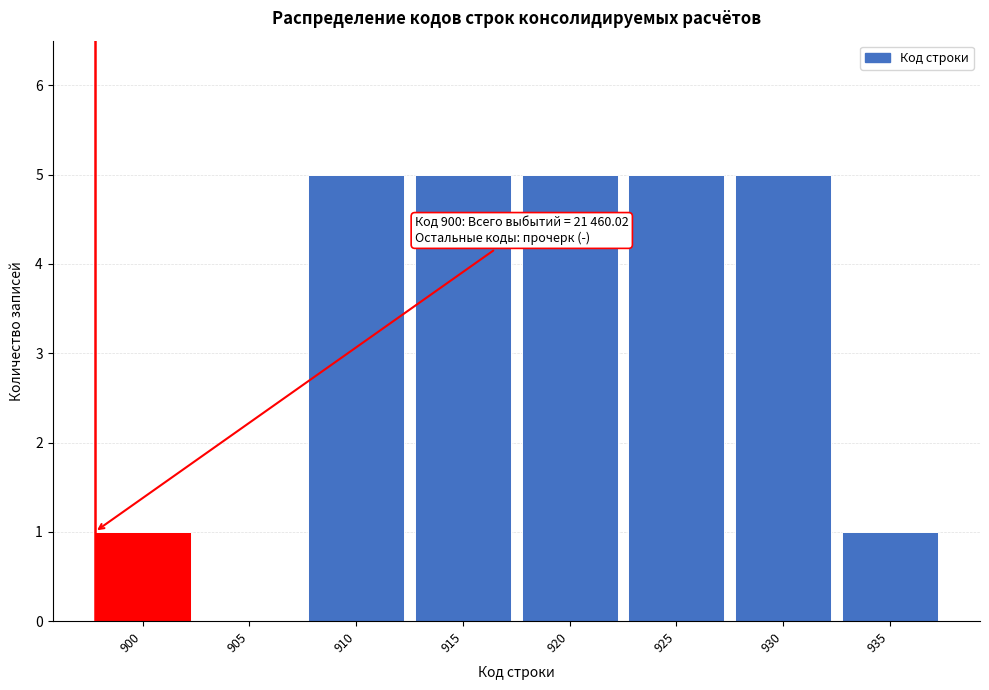

Reading left to right, transcribe all the data shown in this chart.

900=1	905=0	910=5	915=5	920=5	925=5	930=5	935=1